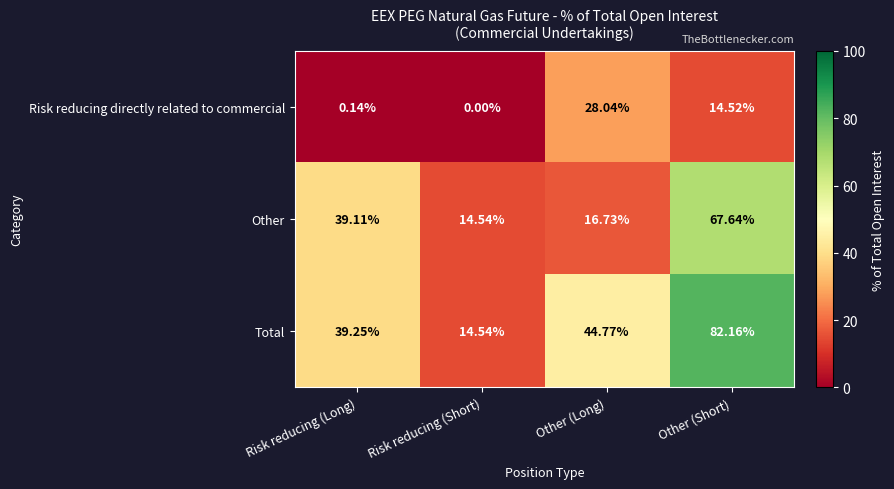

Where is Risk reducing directly related to commercial nearest to the value 14?

Other (Short)